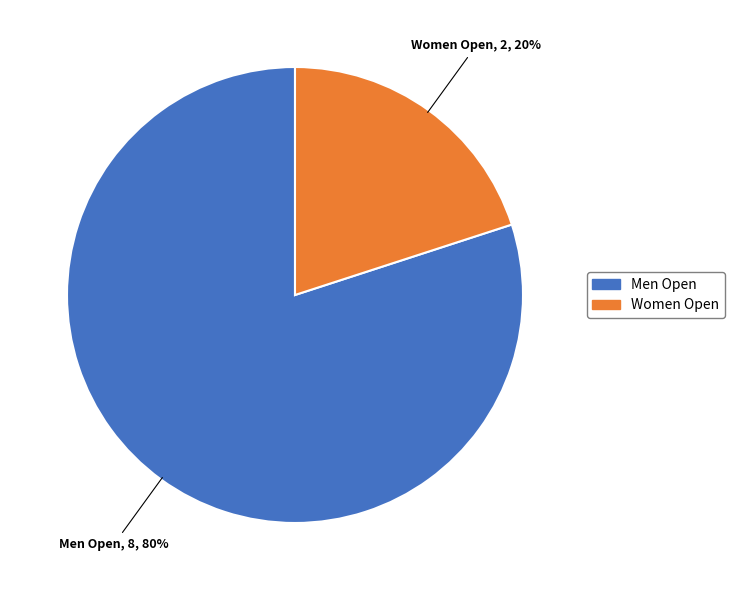

Count the number of slices in the pie.

2